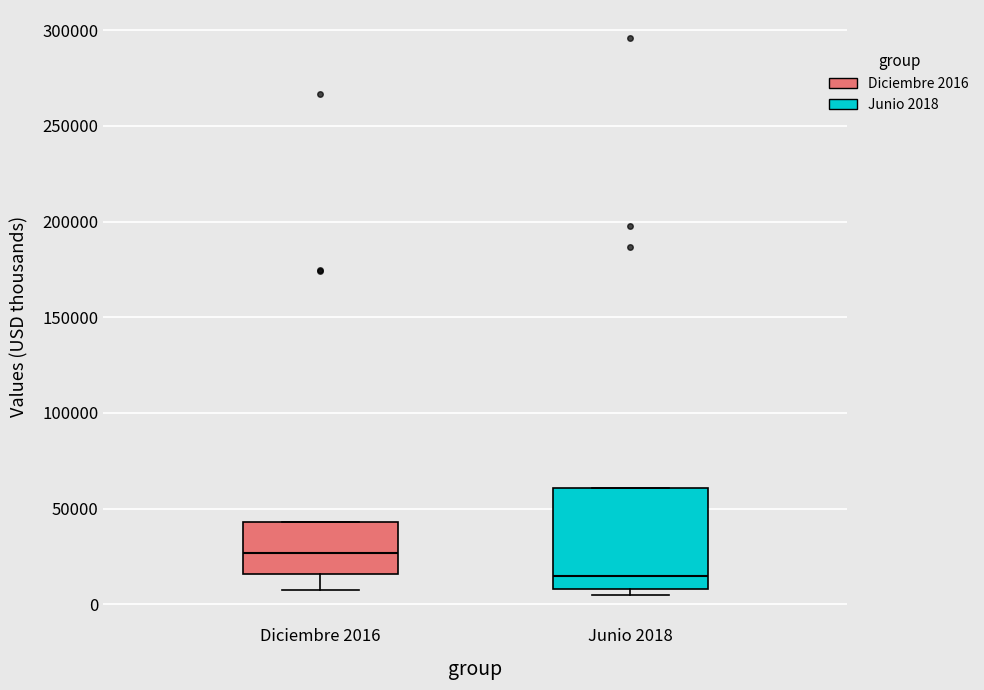

Which box has the lowest median line?

Junio 2018